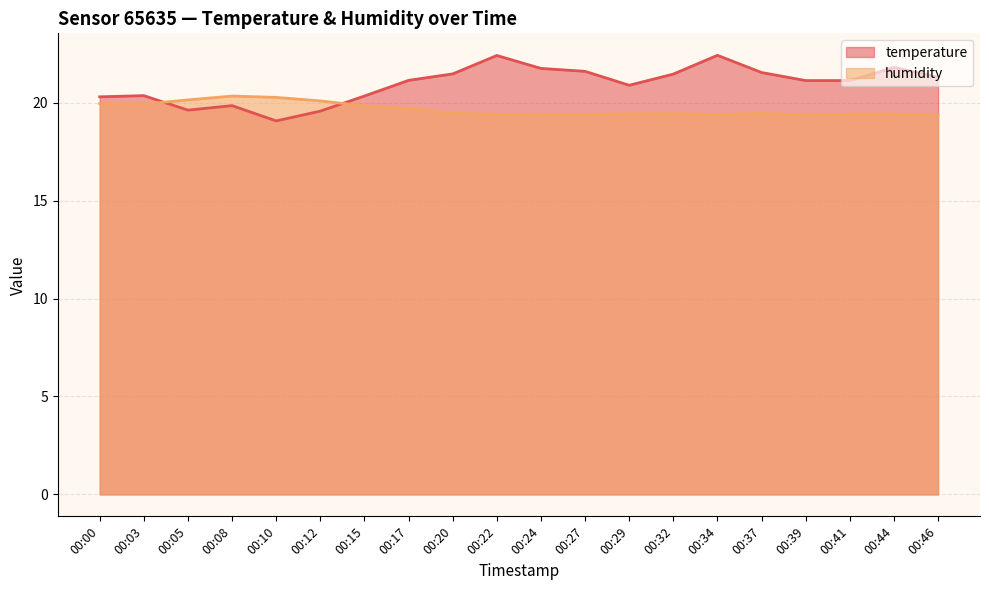

Which has a higher value, 00:37 or 00:46?

00:37